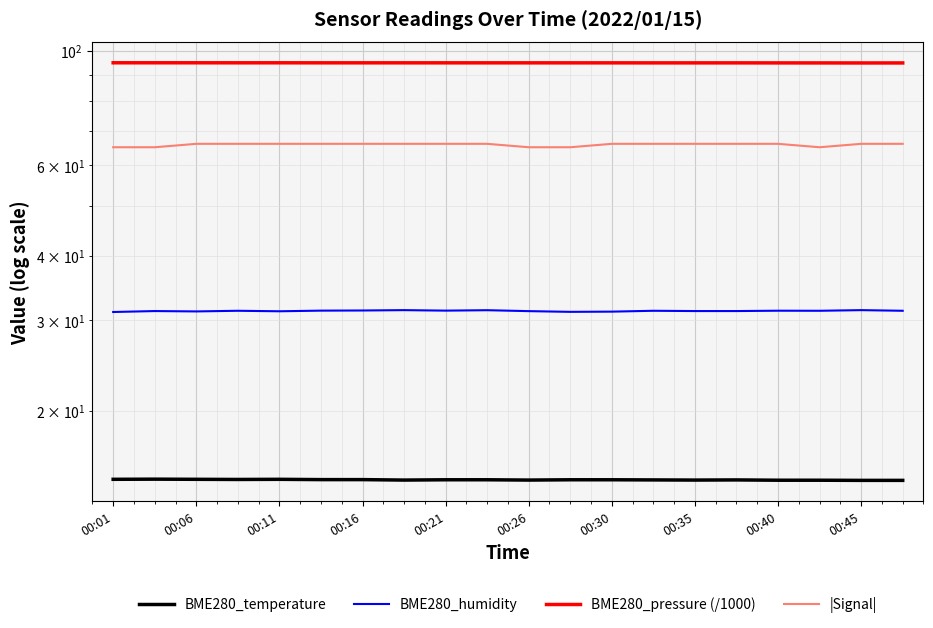

What is the difference between the second highest and minimum values in the |Signal| series?

1.0